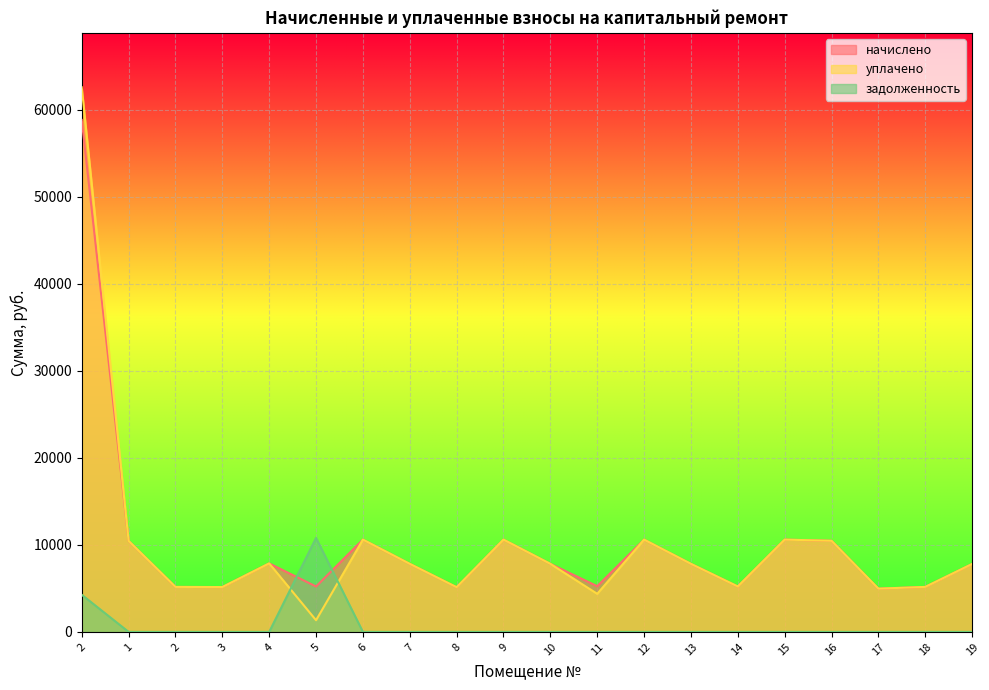

The уплачено series shows 8300.7 at 18. True or false?

False